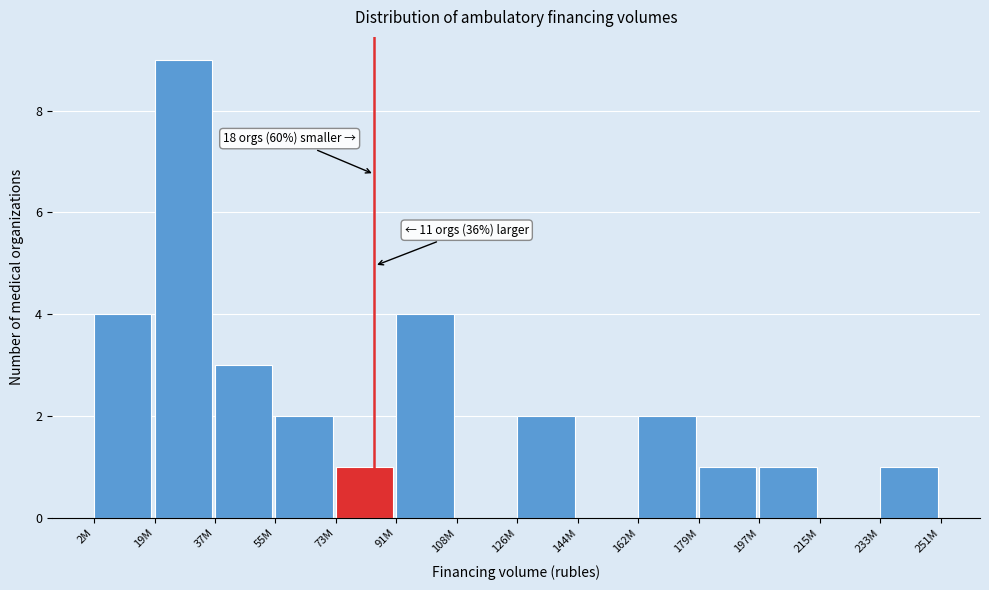

Reading left to right, extract all data points from this chart.

2M=4	19M=9	37M=3	55M=2	73M=1	91M=4	108M=0	126M=2	144M=0	162M=2	179M=1	197M=1	215M=0	233M=1